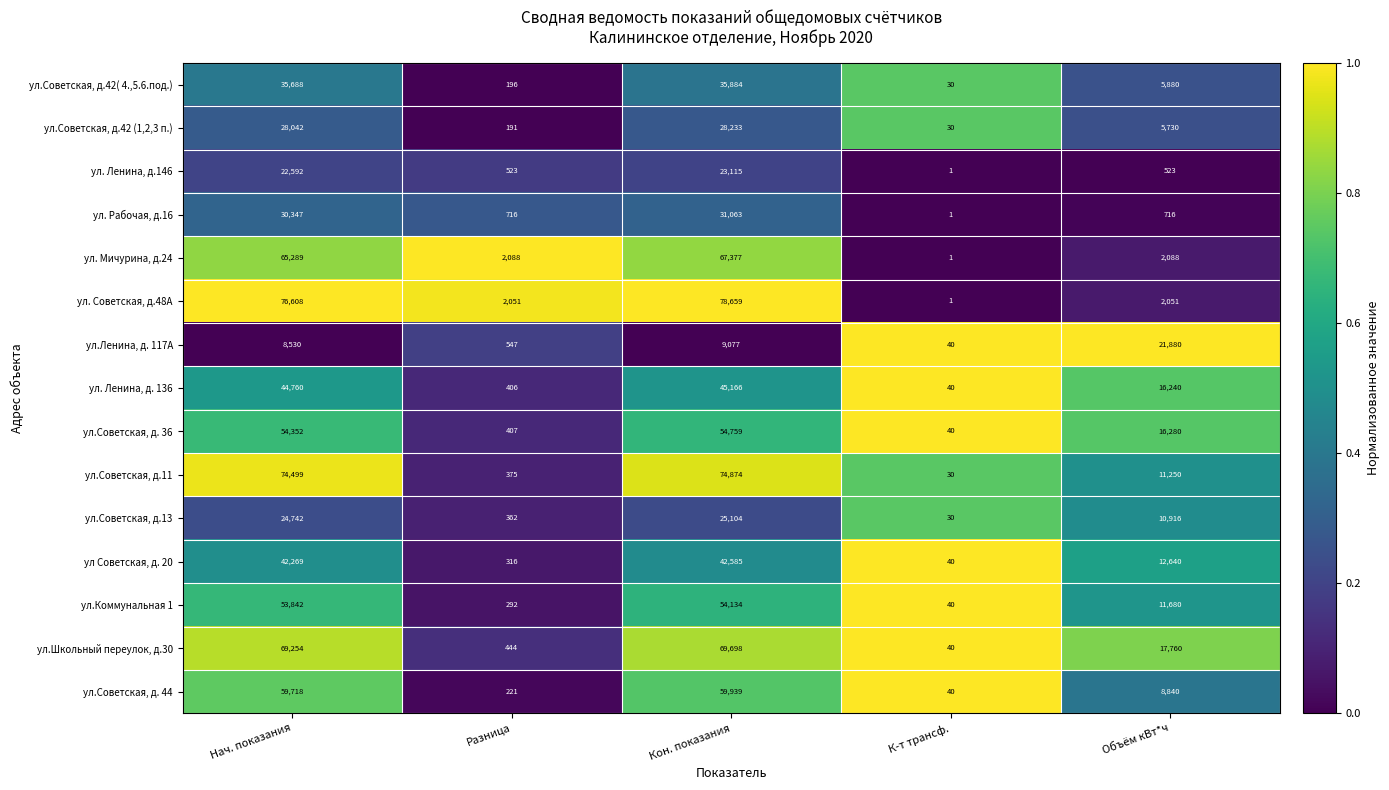

How many distinct data groups are displayed?

15